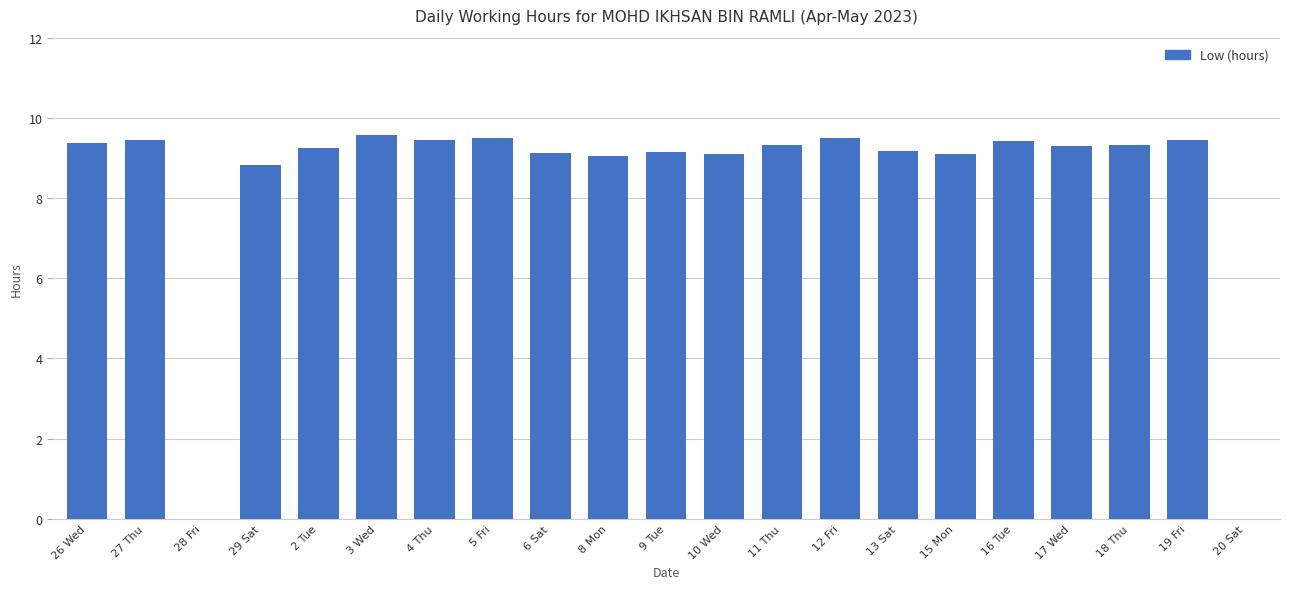

Read the value at 6 Sat.

9.1